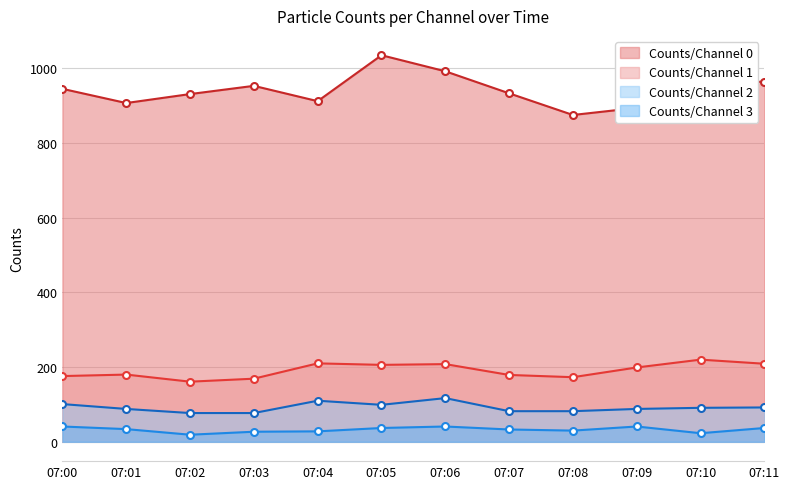

At which label does Counts/Channel 1 first exceed 199?

07:04